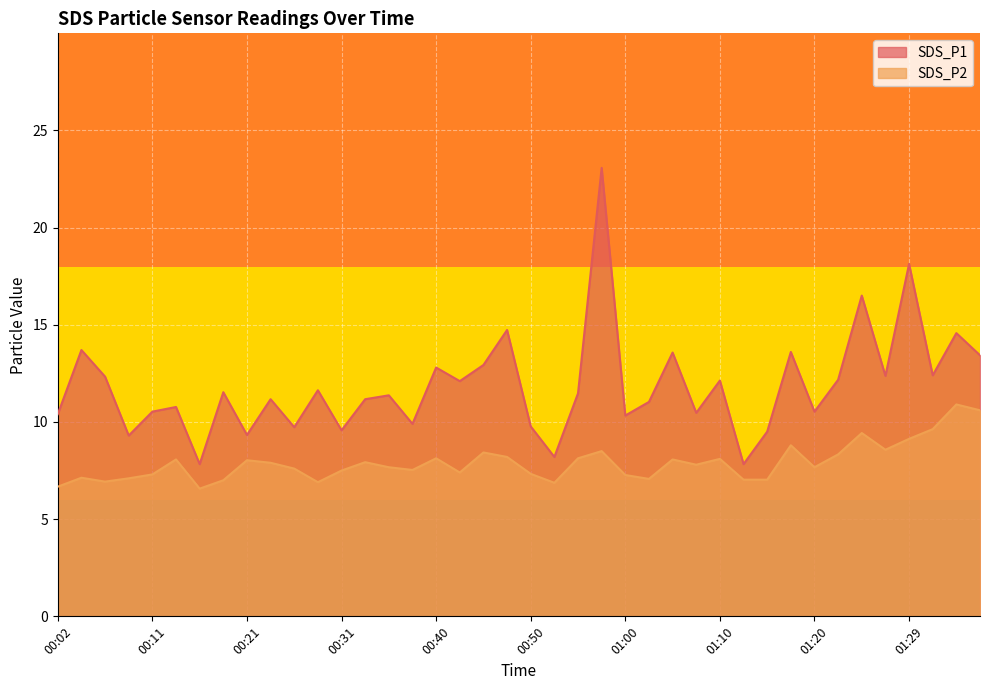

Does the chart display data point markers on the line(s)?

No